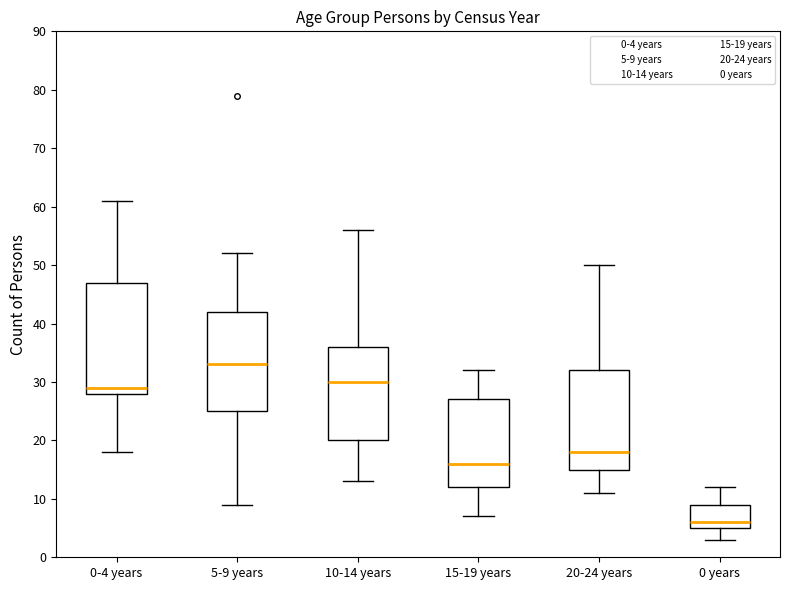

Reading left to right, transcribe this box plot: for each box, give where its median line is, the range the box spans, and where its two whiskers end, as read against the y-axis. The values are not printed on the chart, so give them approximately, as read against the axis.

0-4 years: median 29, box 28 to 47, whiskers 18 to 61
5-9 years: median 33, box 25 to 42, whiskers 9 to 52
10-14 years: median 30, box 20 to 36, whiskers 13 to 56
15-19 years: median 16, box 12 to 27, whiskers 7 to 32
20-24 years: median 18, box 15 to 32, whiskers 11 to 50
0 years: median 6, box 5 to 9, whiskers 3 to 12